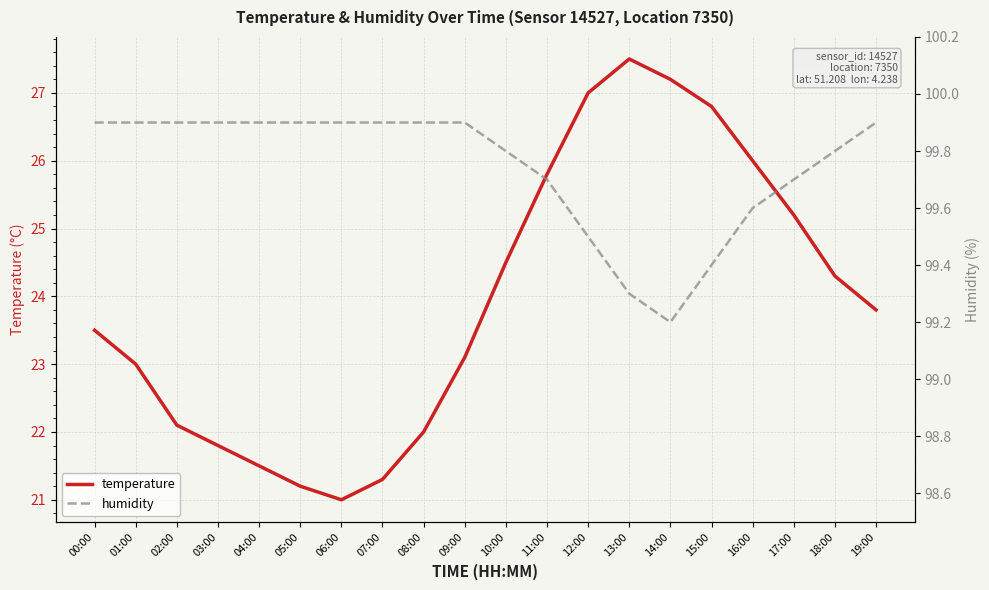

At 16:00, list the series in order from largest to smallest.

humidity, temperature